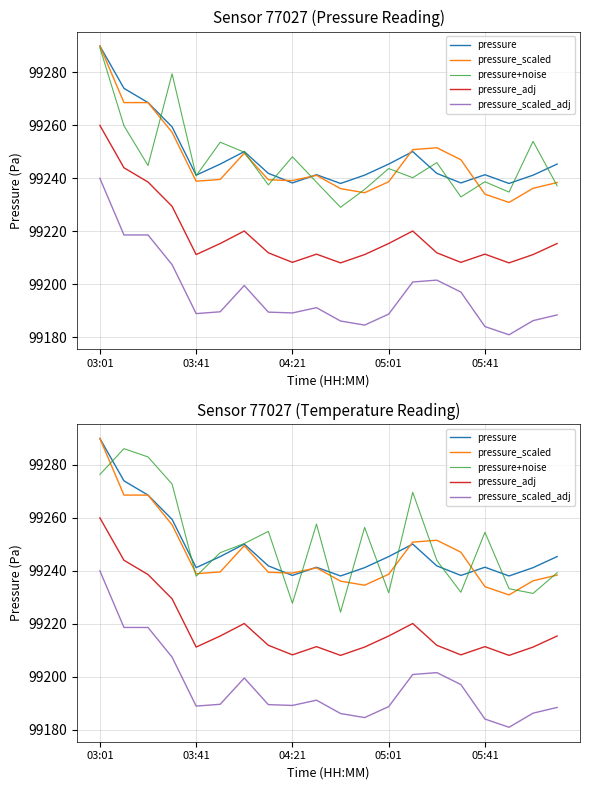

True or false: pressure_scaled has more than 2 interior local peaks.

True